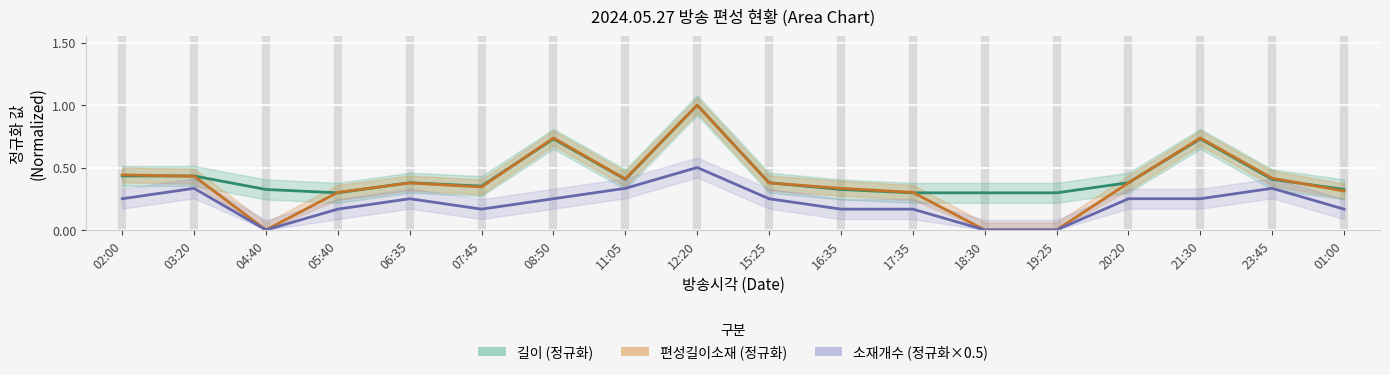

Reading right to left, list all the values displayed in this chart.

길이 (정규화): 0.3	0.4	0.7	0.4	0.3	0.3	0.3	0.3	0.4	1.0	0.4	0.7	0.4	0.4	0.3	0.3	0.4	0.4
편성길이소재 (정규화): 0.3	0.4	0.7	0.4	0.0	0.0	0.3	0.3	0.4	1.0	0.4	0.7	0.3	0.4	0.3	0.0	0.4	0.4
소재개수 (정규화×0.5): 0.2	0.3	0.2	0.2	0.0	0.0	0.2	0.2	0.2	0.5	0.3	0.2	0.2	0.2	0.2	0.0	0.3	0.2